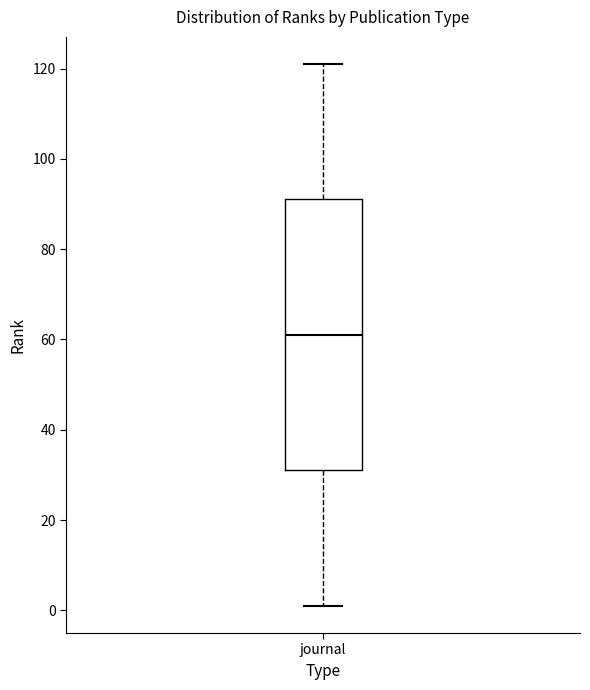

Read this box plot against the y-axis: the position of the median line, the range covered by the box, and the ends of both whiskers. The values are not printed on the chart, so give them approximately, as read against the axis.

median 62, box 32 to 92, whiskers 2 to 122